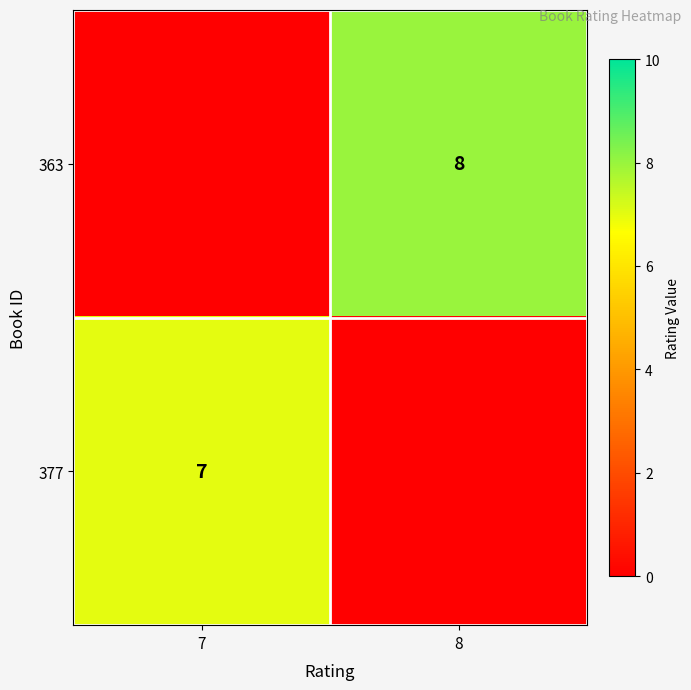

What is the spread (max minus min) of values at 8?

8